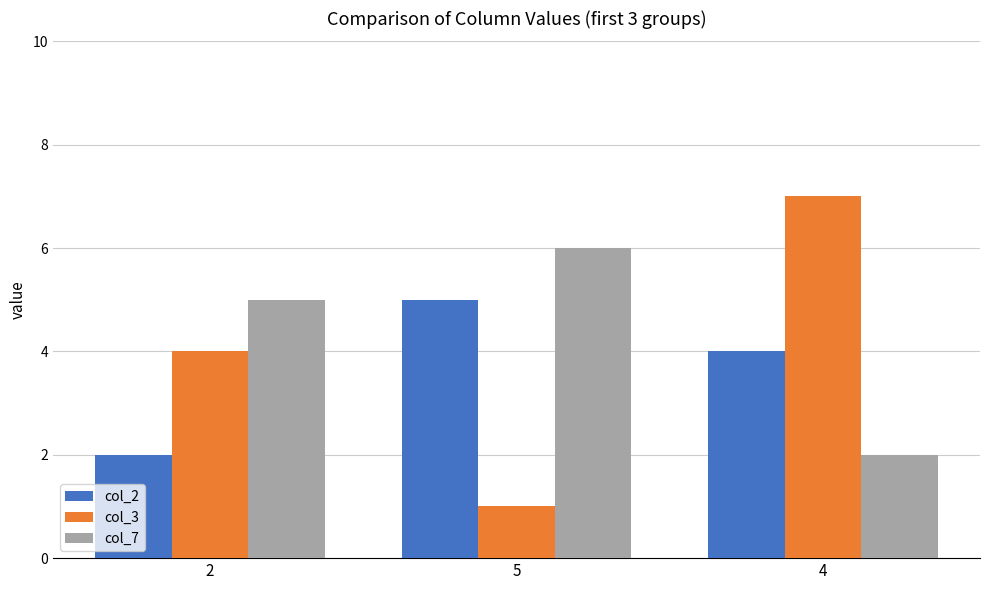

What is the lowest value of the col_2 series?

2